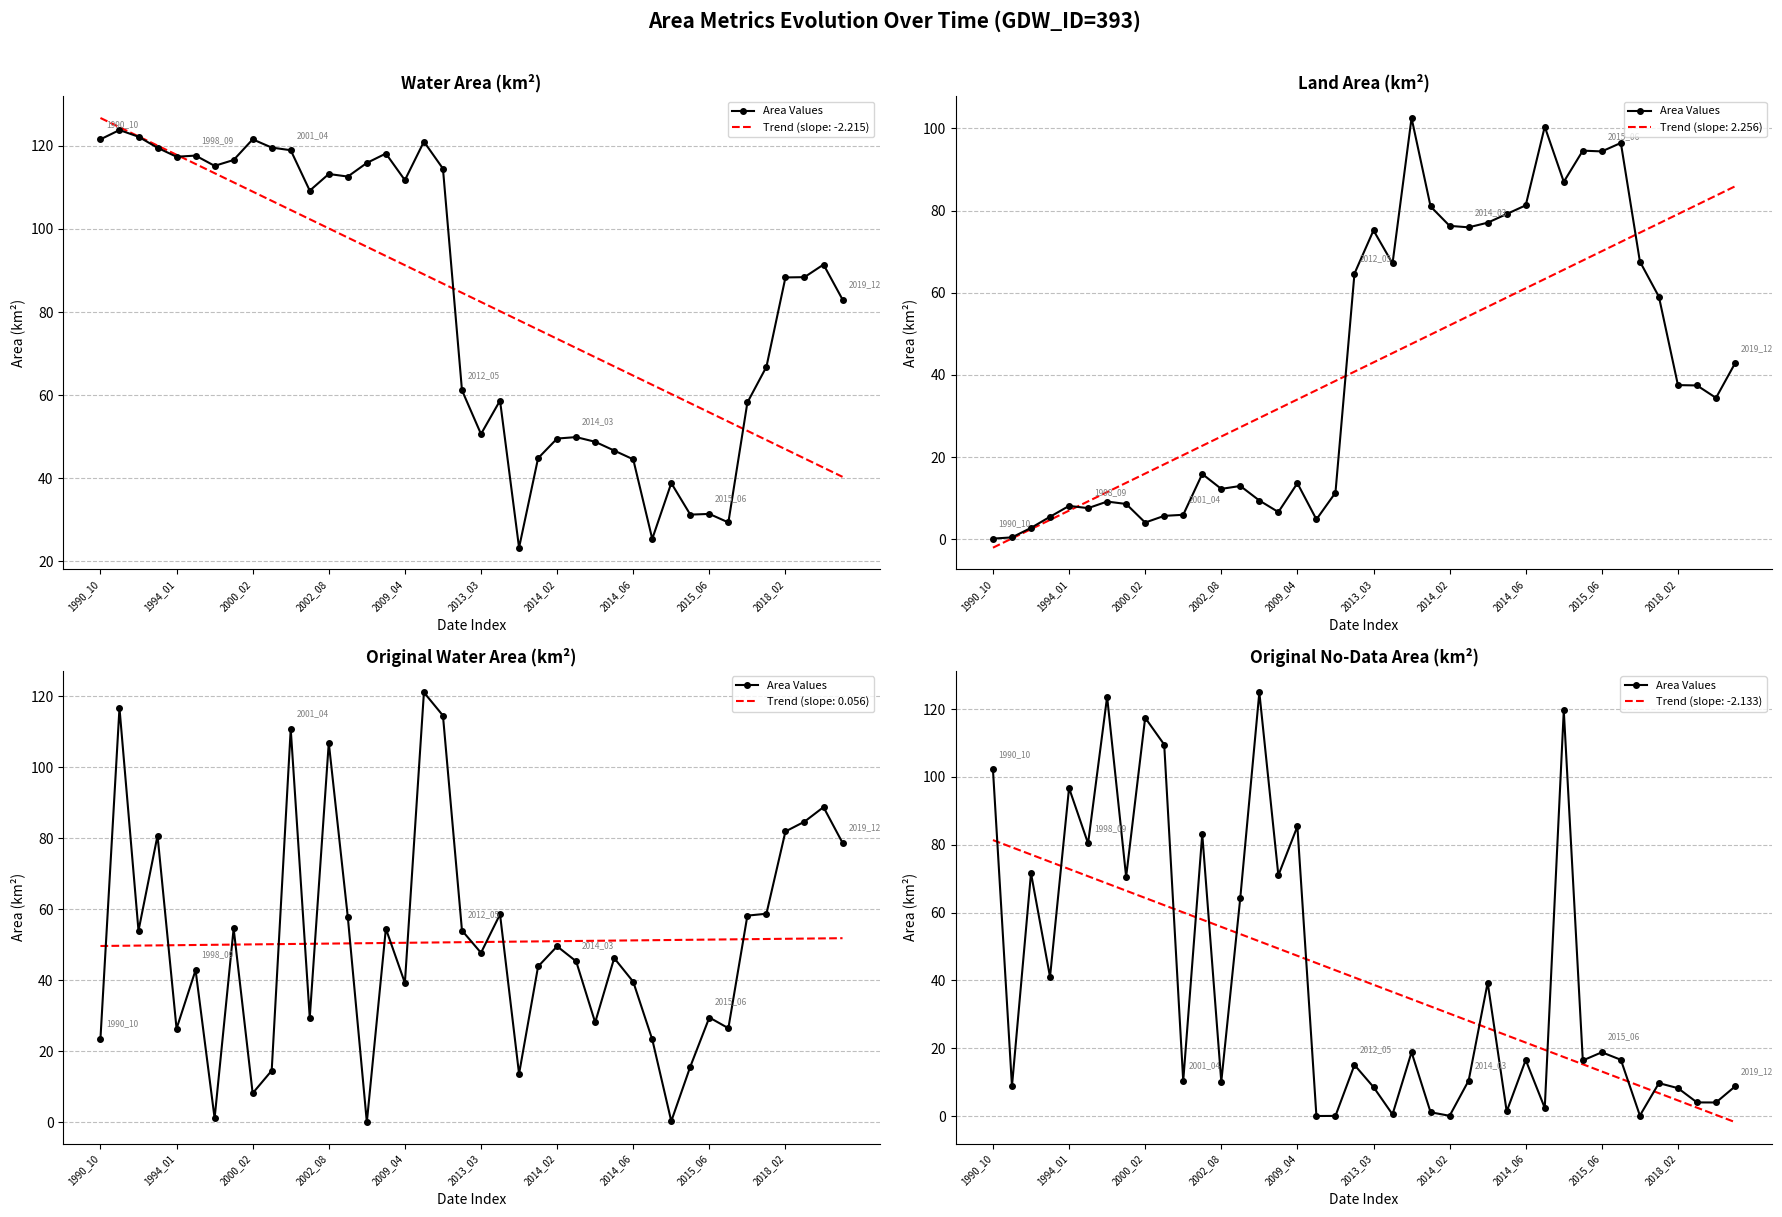

What is the difference between the maximum and minimum values?

124.9